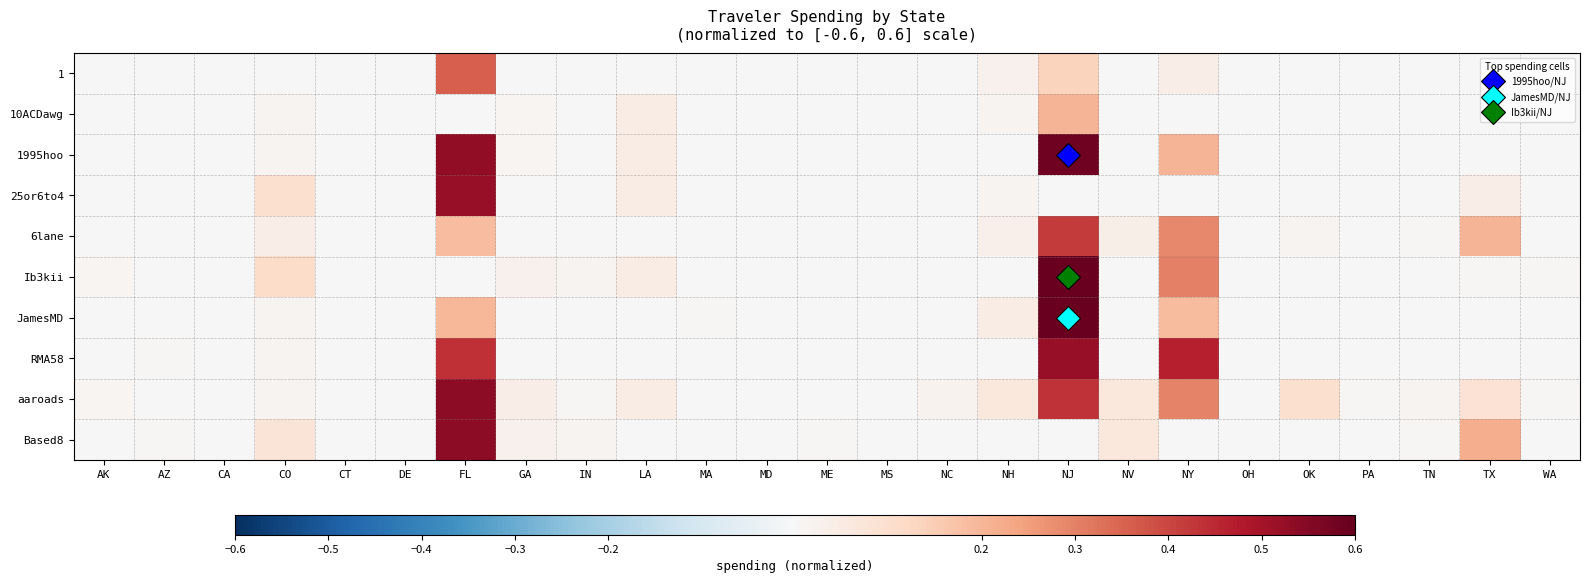

At which category does the chart reach its peak across all series?

NJ